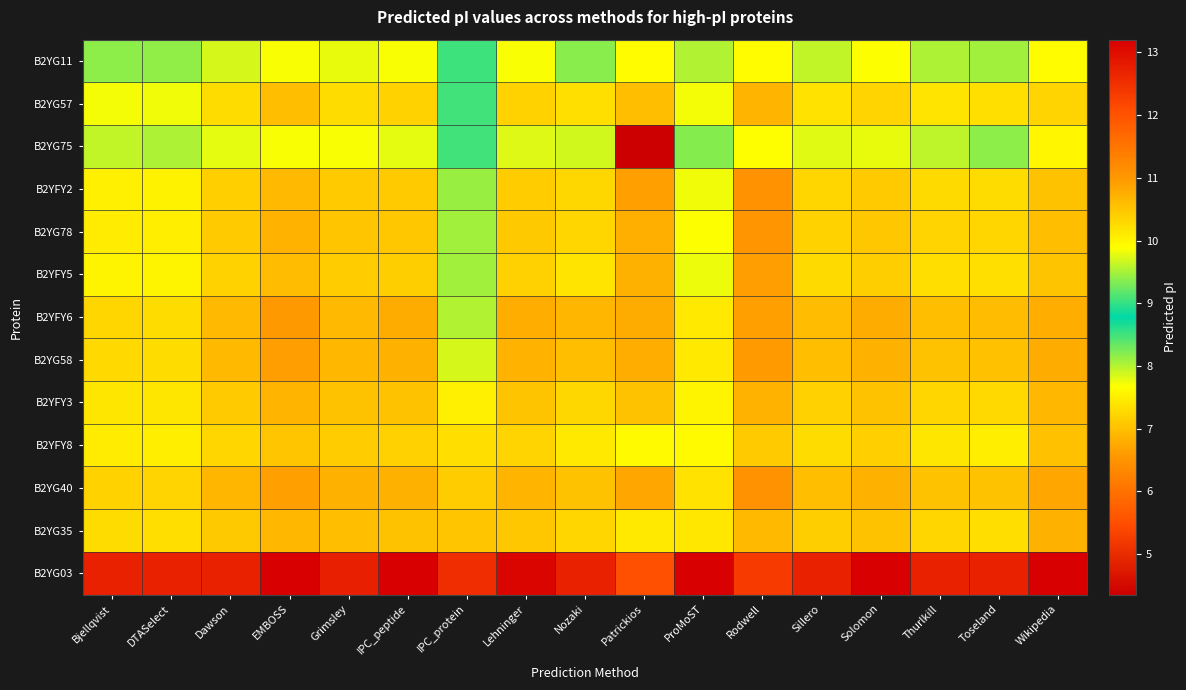

Reading left to right, what are all the values shown in this chart?

B2YG11: Bjellqvist=9.4	DTASelect=9.4	Dawson=9.7	EMBOSS=9.9	Grimsley=9.8	IPC_peptide=9.9	IPC_protein=9.0	Lehninger=9.9	Nozaki=9.4	Patrickios=7.6	ProMoST=9.5	Rodwell=9.9	Sillero=9.6	Solomon=9.9	Thurlkill=9.5	Toseland=9.5	Wikipedia=9.9
B2YG57: Bjellqvist=9.8	DTASelect=9.8	Dawson=10.3	EMBOSS=10.6	Grimsley=10.3	IPC_peptide=10.4	IPC_protein=9.1	Lehninger=10.4	Nozaki=10.2	Patrickios=10.6	ProMoST=9.8	Rodwell=10.7	Sillero=10.2	Solomon=10.3	Thurlkill=10.2	Toseland=10.2	Wikipedia=10.3
B2YG75: Bjellqvist=9.6	DTASelect=9.5	Dawson=9.8	EMBOSS=9.9	Grimsley=9.9	IPC_peptide=9.8	IPC_protein=9.1	Lehninger=9.7	Nozaki=9.7	Patrickios=4.4	ProMoST=9.4	Rodwell=9.9	Sillero=9.8	Solomon=9.8	Thurlkill=9.6	Toseland=9.4	Wikipedia=10.0
B2YFY2: Bjellqvist=10.0	DTASelect=10.0	Dawson=10.4	EMBOSS=10.6	Grimsley=10.4	IPC_peptide=10.4	IPC_protein=9.4	Lehninger=10.4	Nozaki=10.3	Patrickios=10.9	ProMoST=9.8	Rodwell=11.1	Sillero=10.3	Solomon=10.4	Thurlkill=10.3	Toseland=10.3	Wikipedia=10.5
B2YG78: Bjellqvist=10.1	DTASelect=10.1	Dawson=10.5	EMBOSS=10.7	Grimsley=10.5	IPC_peptide=10.5	IPC_protein=9.5	Lehninger=10.5	Nozaki=10.3	Patrickios=10.7	ProMoST=9.9	Rodwell=11.0	Sillero=10.4	Solomon=10.5	Thurlkill=10.3	Toseland=10.3	Wikipedia=10.6
B2YFY5: Bjellqvist=10.0	DTASelect=10.0	Dawson=10.4	EMBOSS=10.6	Grimsley=10.4	IPC_peptide=10.4	IPC_protein=9.5	Lehninger=10.4	Nozaki=10.2	Patrickios=10.7	ProMoST=9.8	Rodwell=10.9	Sillero=10.3	Solomon=10.4	Thurlkill=10.2	Toseland=10.2	Wikipedia=10.5
B2YFY6: Bjellqvist=10.3	DTASelect=10.3	Dawson=10.6	EMBOSS=11.0	Grimsley=10.6	IPC_peptide=10.8	IPC_protein=9.5	Lehninger=10.8	Nozaki=10.7	Patrickios=10.8	ProMoST=10.1	Rodwell=10.9	Sillero=10.6	Solomon=10.8	Thurlkill=10.6	Toseland=10.6	Wikipedia=10.8
B2YG58: Bjellqvist=10.3	DTASelect=10.3	Dawson=10.6	EMBOSS=10.9	Grimsley=10.7	IPC_peptide=10.7	IPC_protein=9.7	Lehninger=10.7	Nozaki=10.6	Patrickios=10.8	ProMoST=10.1	Rodwell=11.0	Sillero=10.6	Solomon=10.7	Thurlkill=10.5	Toseland=10.6	Wikipedia=10.8
B2YFY3: Bjellqvist=10.2	DTASelect=10.1	Dawson=10.5	EMBOSS=10.7	Grimsley=10.5	IPC_peptide=10.5	IPC_protein=10.0	Lehninger=10.5	Nozaki=10.3	Patrickios=10.5	ProMoST=10.0	Rodwell=10.7	Sillero=10.4	Solomon=10.5	Thurlkill=10.3	Toseland=10.3	Wikipedia=10.7
B2YFY8: Bjellqvist=10.1	DTASelect=10.1	Dawson=10.3	EMBOSS=10.5	Grimsley=10.4	IPC_peptide=10.4	IPC_protein=10.2	Lehninger=10.3	Nozaki=10.1	Patrickios=9.9	ProMoST=9.9	Rodwell=10.4	Sillero=10.2	Solomon=10.4	Thurlkill=10.2	Toseland=10.1	Wikipedia=10.6
B2YG40: Bjellqvist=10.4	DTASelect=10.3	Dawson=10.7	EMBOSS=10.9	Grimsley=10.7	IPC_peptide=10.7	IPC_protein=10.4	Lehninger=10.7	Nozaki=10.5	Patrickios=10.8	ProMoST=10.2	Rodwell=11.1	Sillero=10.6	Solomon=10.7	Thurlkill=10.5	Toseland=10.5	Wikipedia=10.8
B2YG35: Bjellqvist=10.2	DTASelect=10.2	Dawson=10.5	EMBOSS=10.7	Grimsley=10.6	IPC_peptide=10.5	IPC_protein=10.5	Lehninger=10.5	Nozaki=10.3	Patrickios=10.1	ProMoST=10.1	Rodwell=10.6	Sillero=10.4	Solomon=10.5	Thurlkill=10.3	Toseland=10.2	Wikipedia=10.7
B2YG03: Bjellqvist=12.7	DTASelect=12.7	Dawson=12.7	EMBOSS=13.2	Grimsley=12.7	IPC_peptide=13.2	IPC_protein=12.5	Lehninger=13.1	Nozaki=12.7	Patrickios=12.1	ProMoST=13.2	Rodwell=12.3	Sillero=12.7	Solomon=13.2	Thurlkill=12.7	Toseland=12.7	Wikipedia=13.2